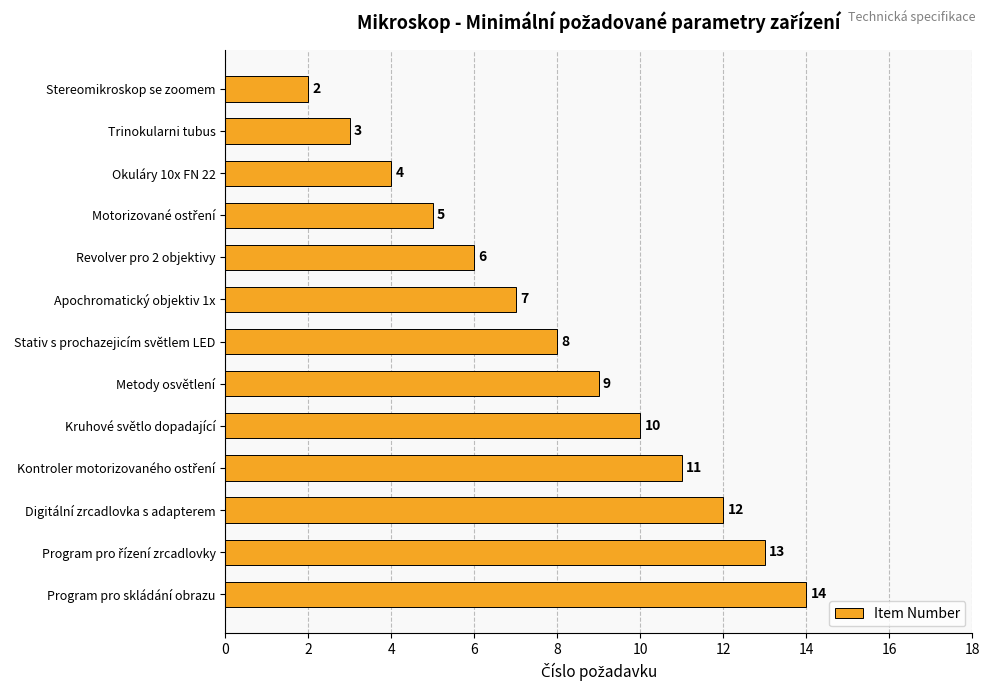

How many distinct data groups are displayed?

1